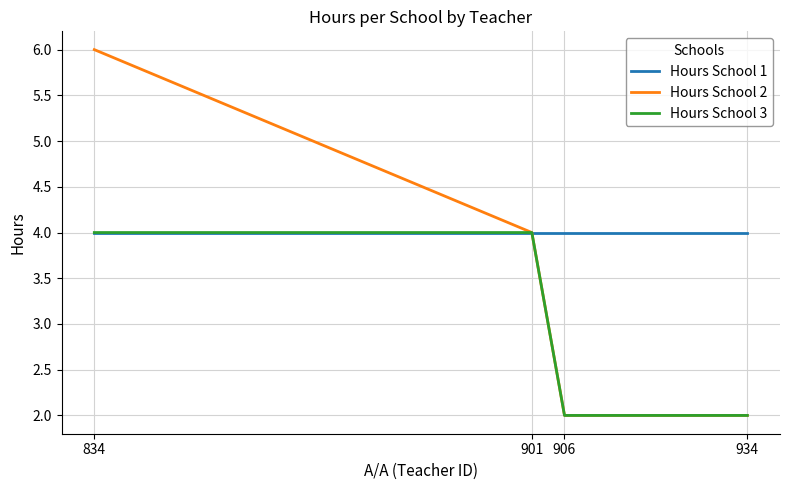

Count the number of data series in this chart.

3